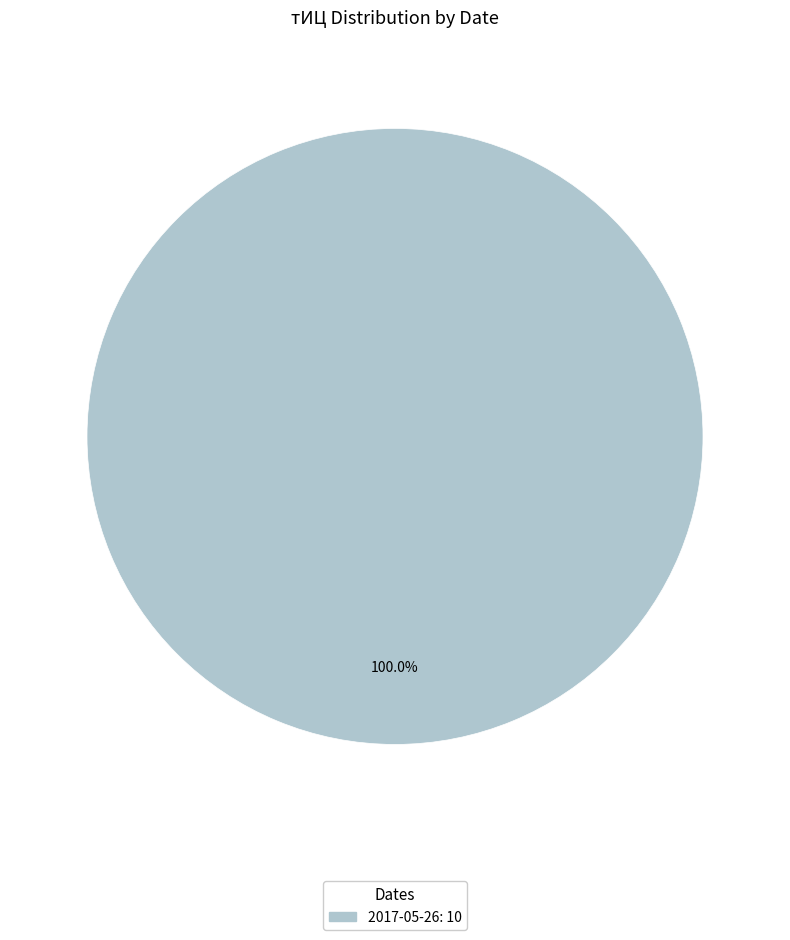

Does any single category account for the majority?

Yes